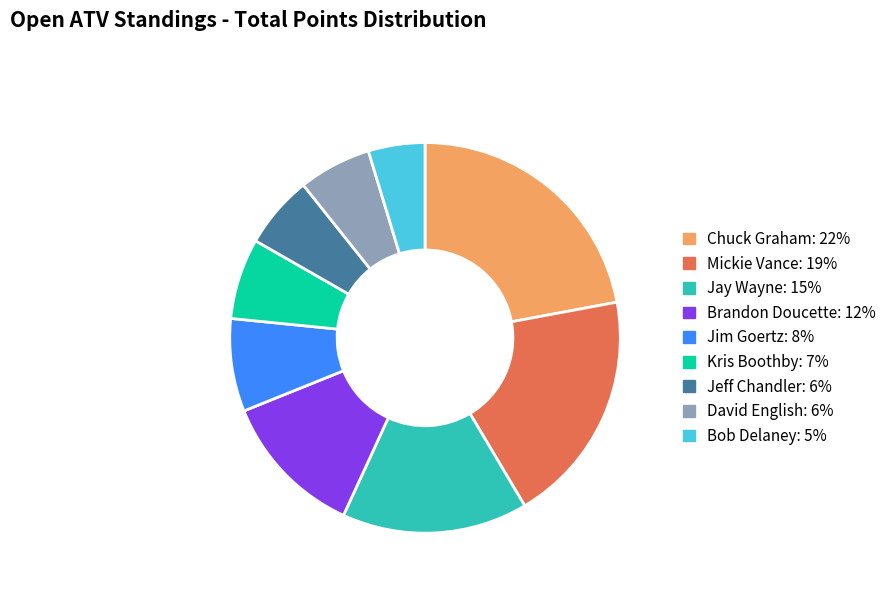

Between Brandon Doucette and Jeff Chandler, which is larger?

Brandon Doucette